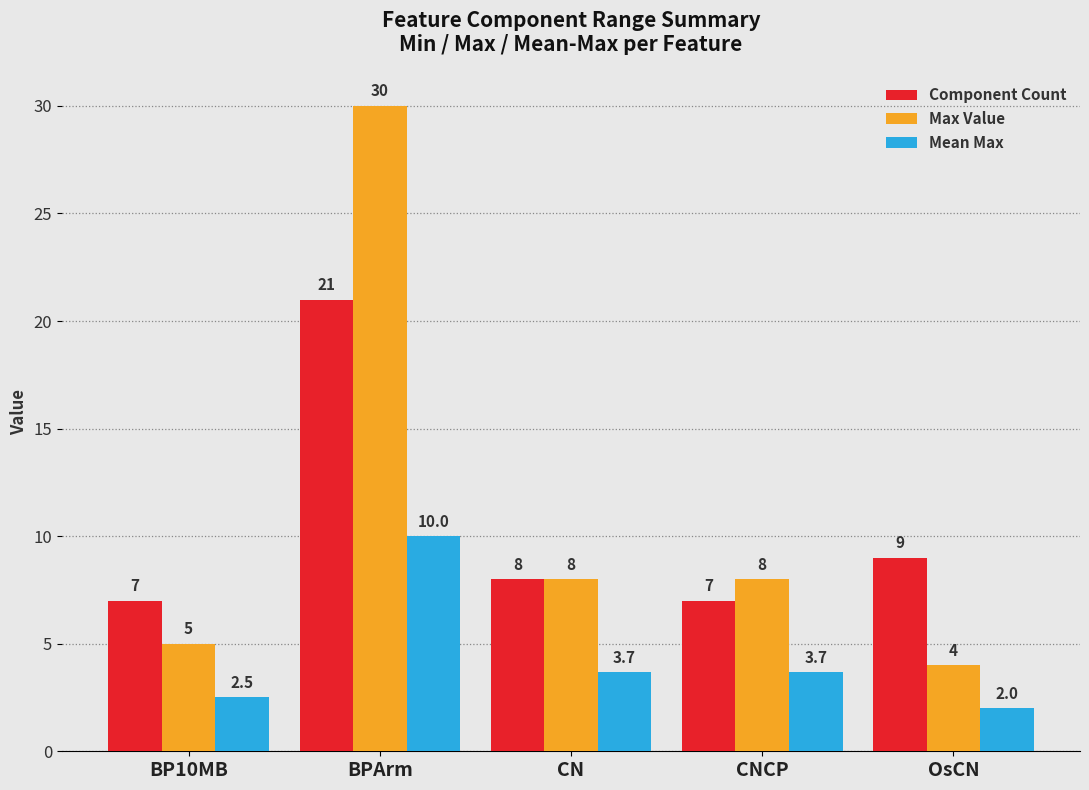

Does the chart contain stacked bars?

No